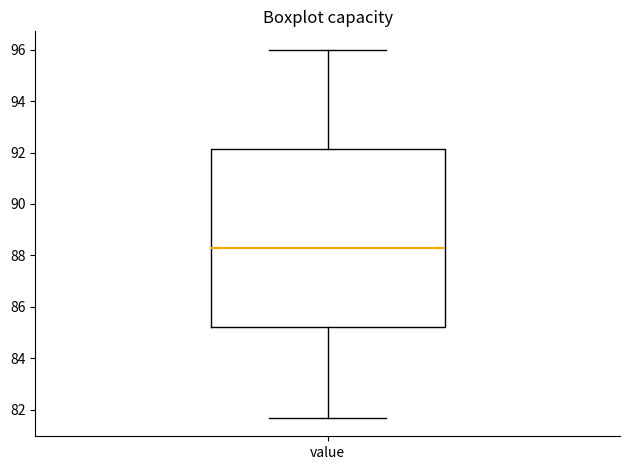

Transcribe this box plot: give where the median line is, the range the box spans, and where the two whiskers end, as read against the y-axis. The values are not printed on the chart, so give them approximately, as read against the axis.

median 88.4, box 85.2 to 92.2, whiskers 81.6 to 96.0